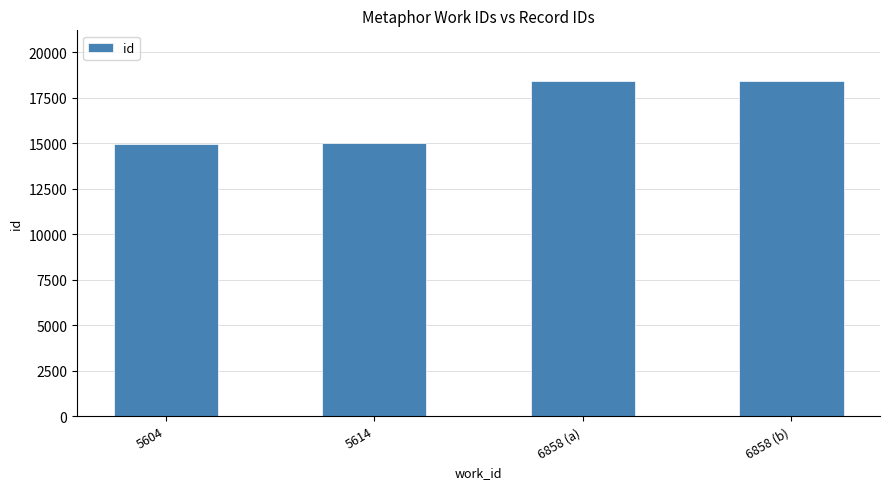

What is the value of the 4th bar from the left?

18449